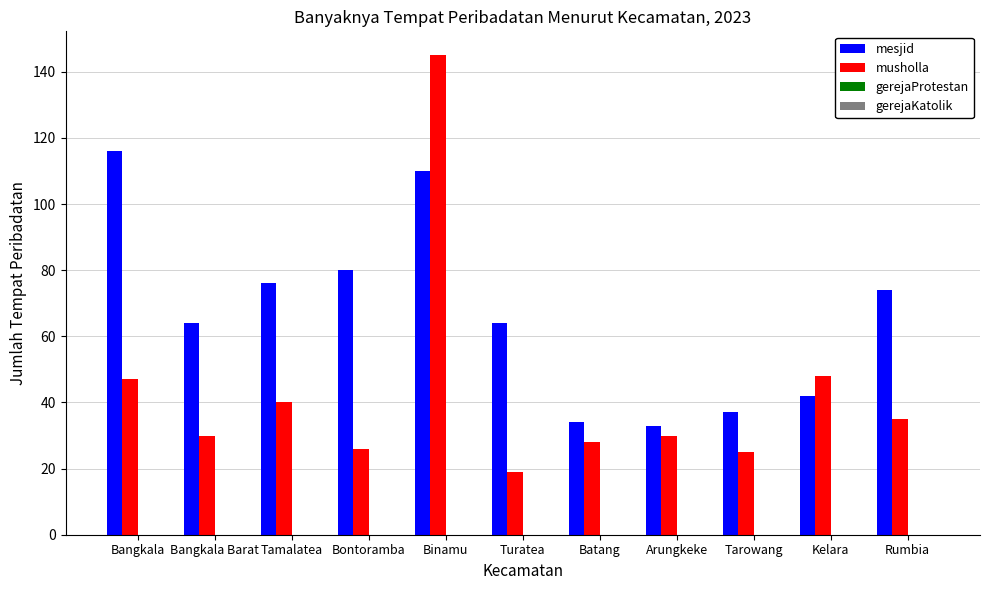

Are the bars horizontal?

No